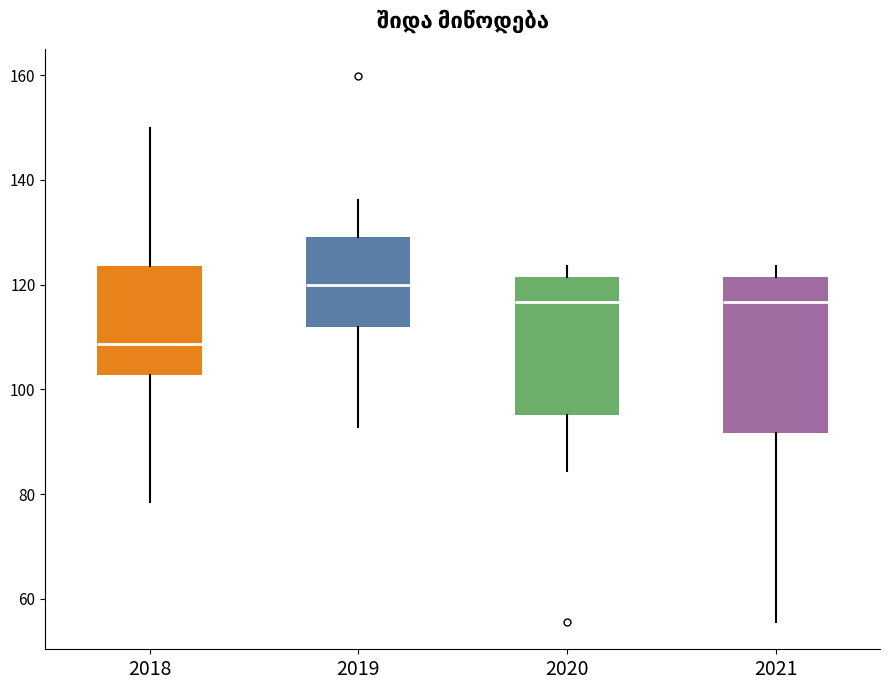

Which box has the highest median line?

2019